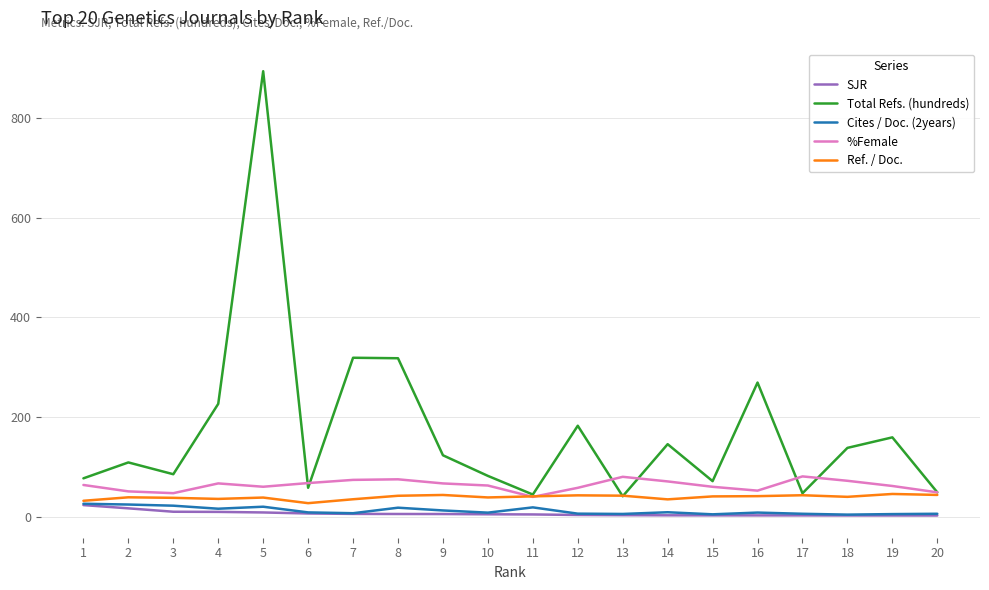

Which series has the largest range (max minus min)?

Total Refs. (hundreds)